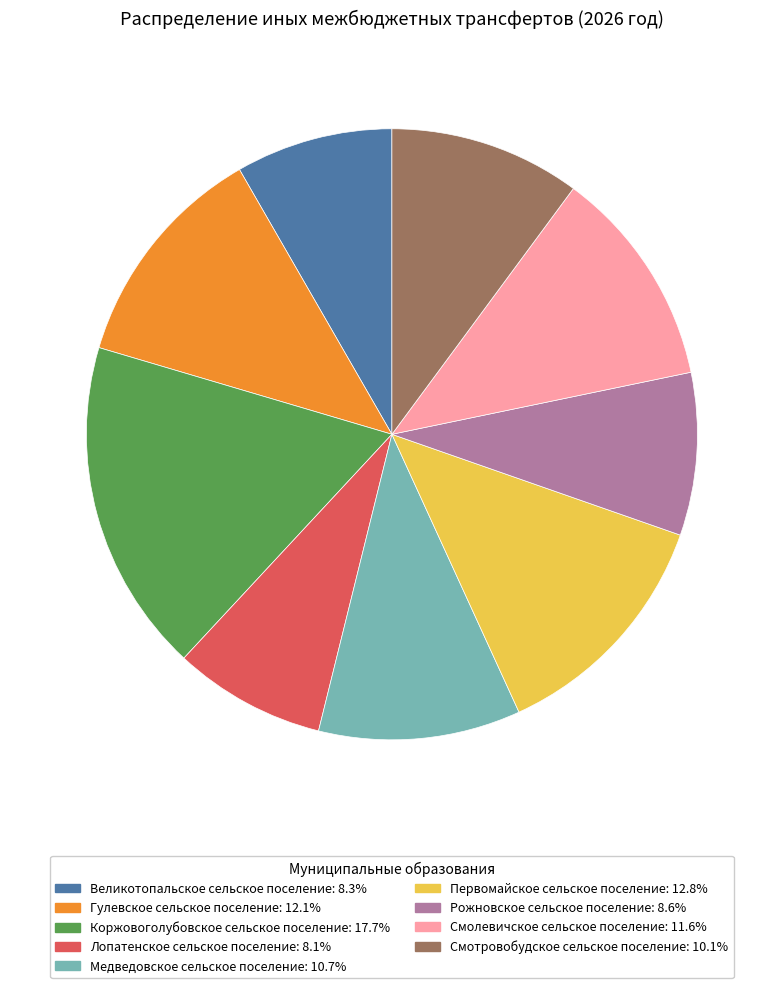

True or false: Рожновское сельское поселение accounts for 23% of the total.

False